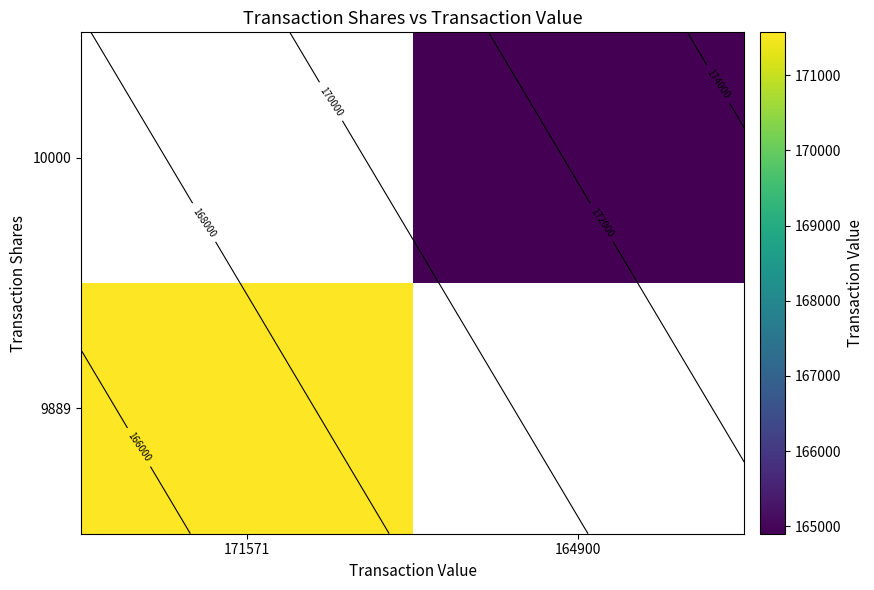

Rank the categories by 10000 value from highest to lowest.

171571, 164900